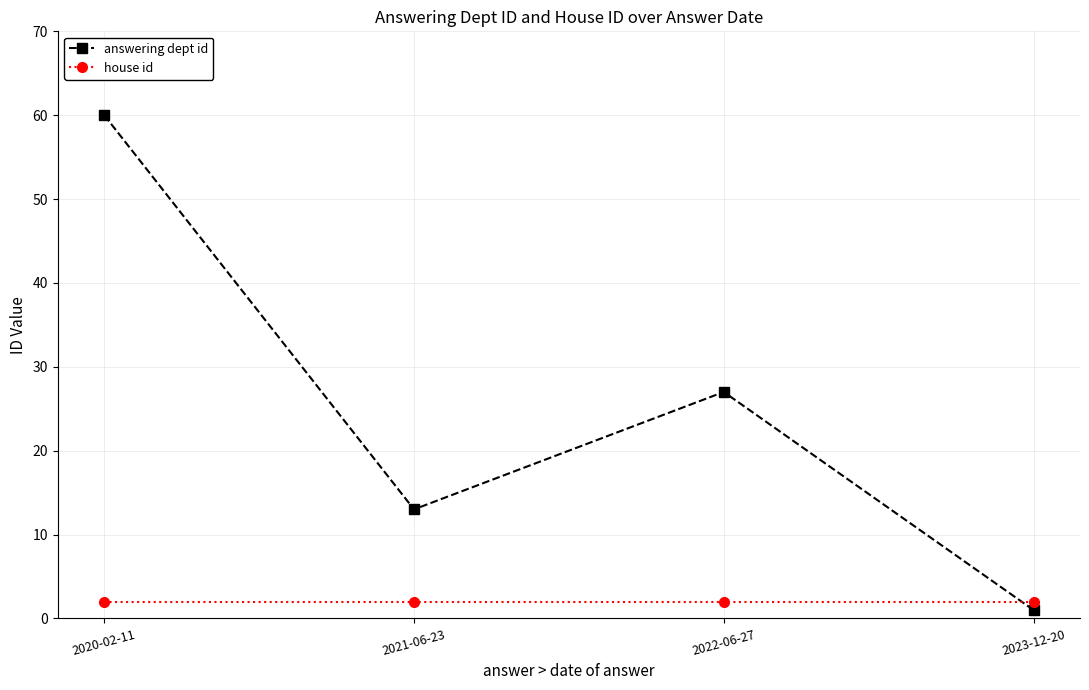

What is the minimum value for house id?

2